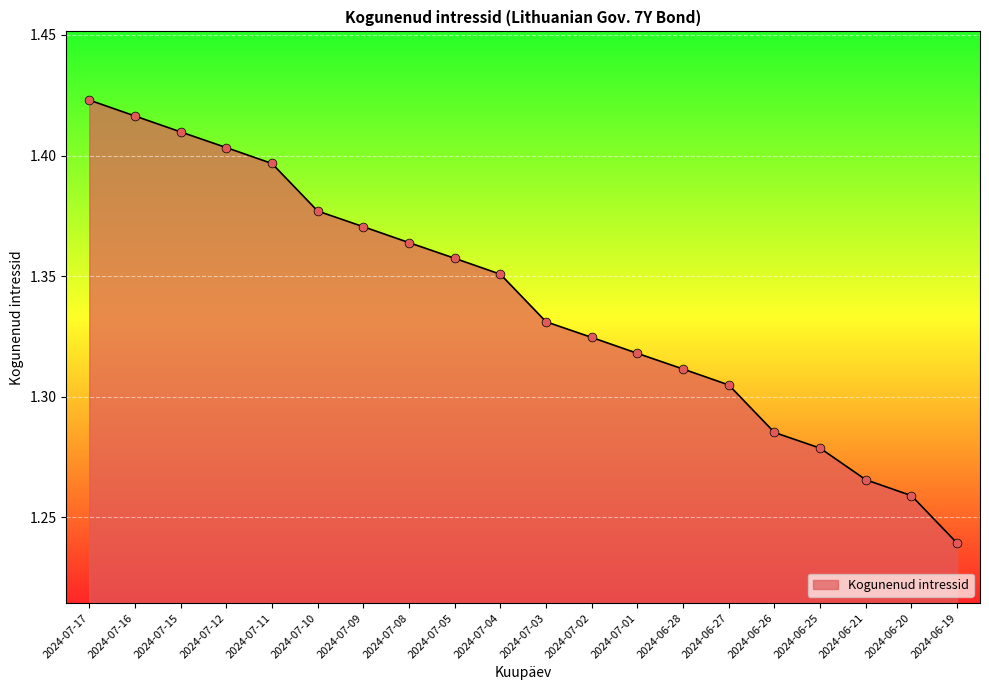

Which has a higher value, 2024-07-12 or 2024-06-21?

2024-07-12